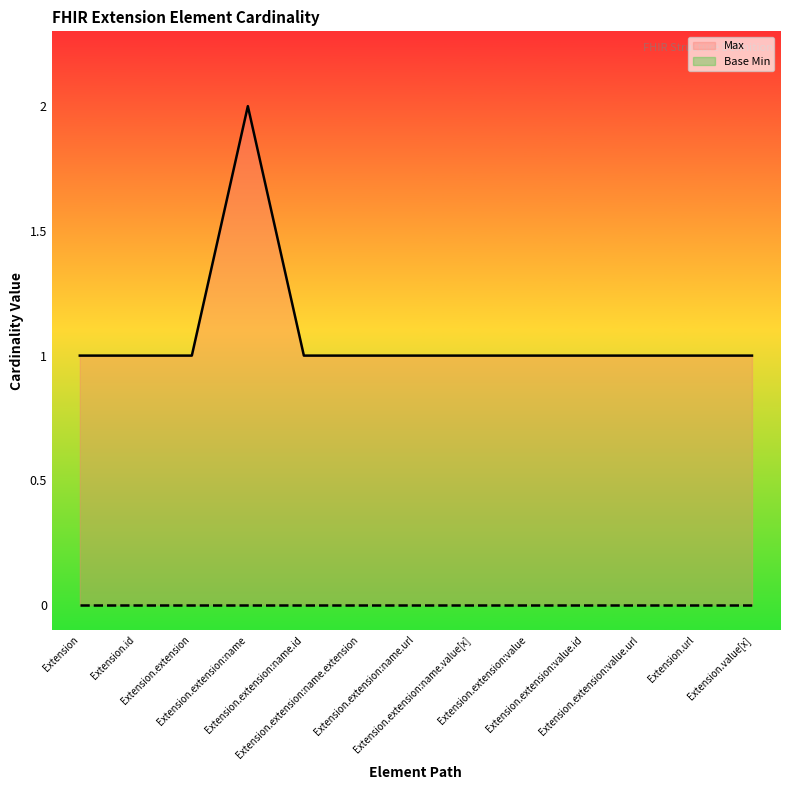

How many values in the Max series exceed 1?

1